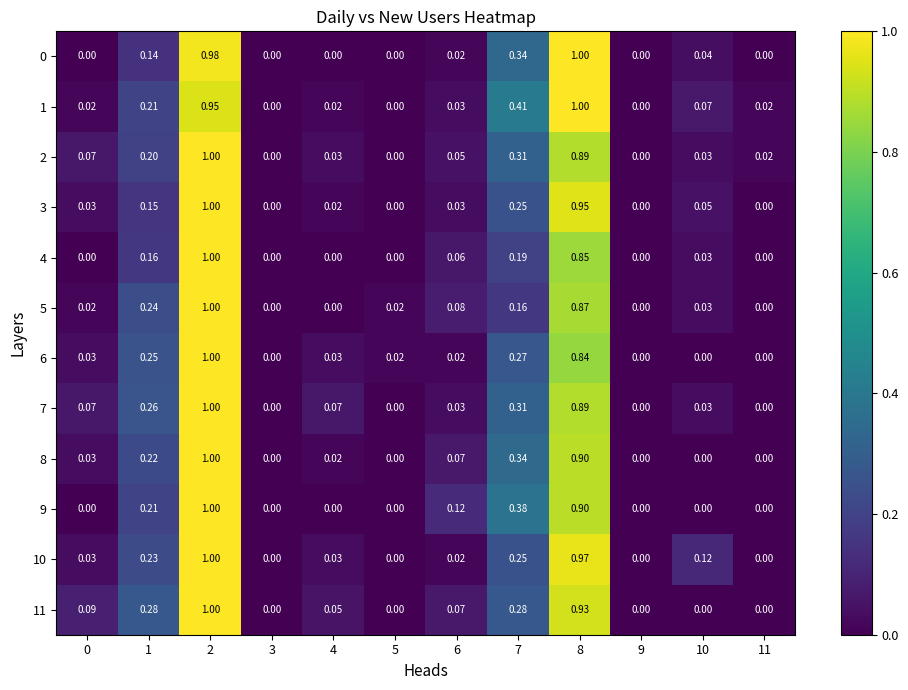

At which category is the sum across all series the highest?

2